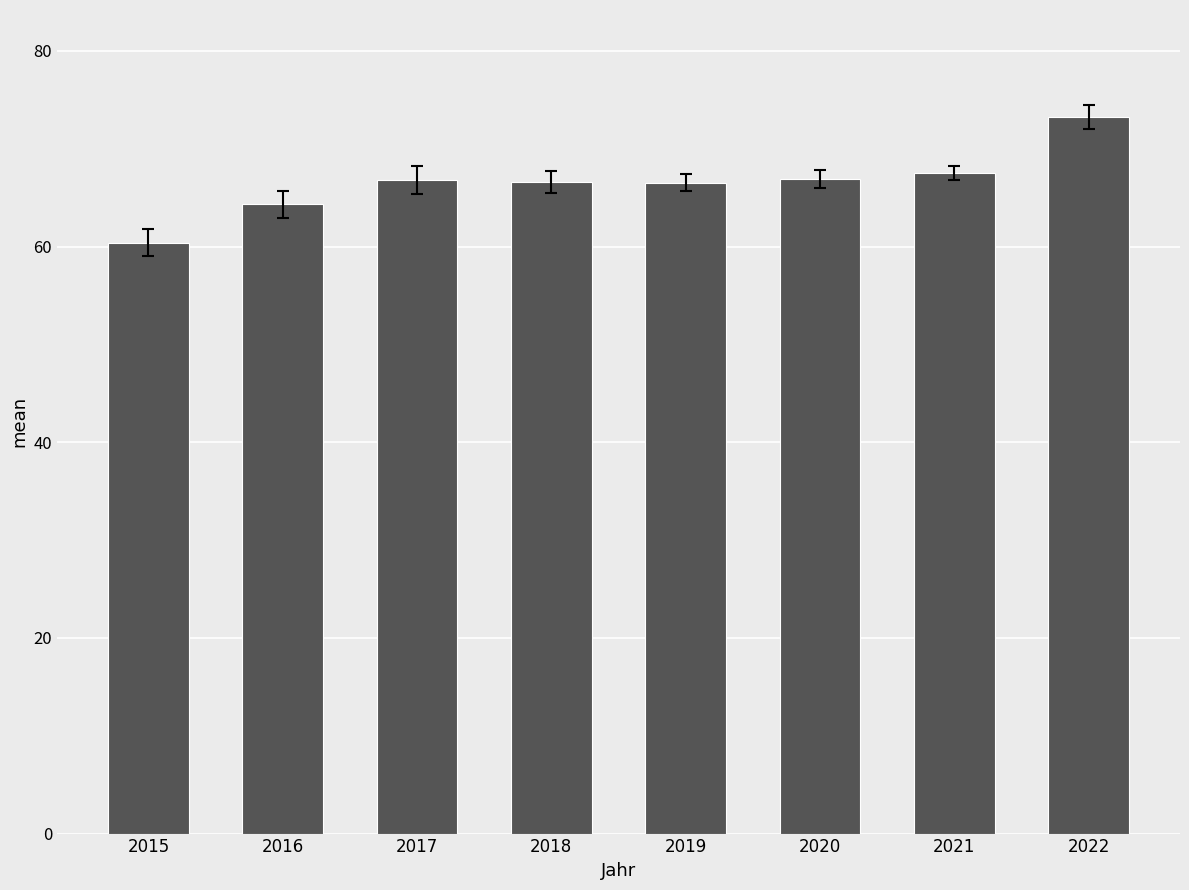

Which has a higher value, 2022 or 2017?

2022